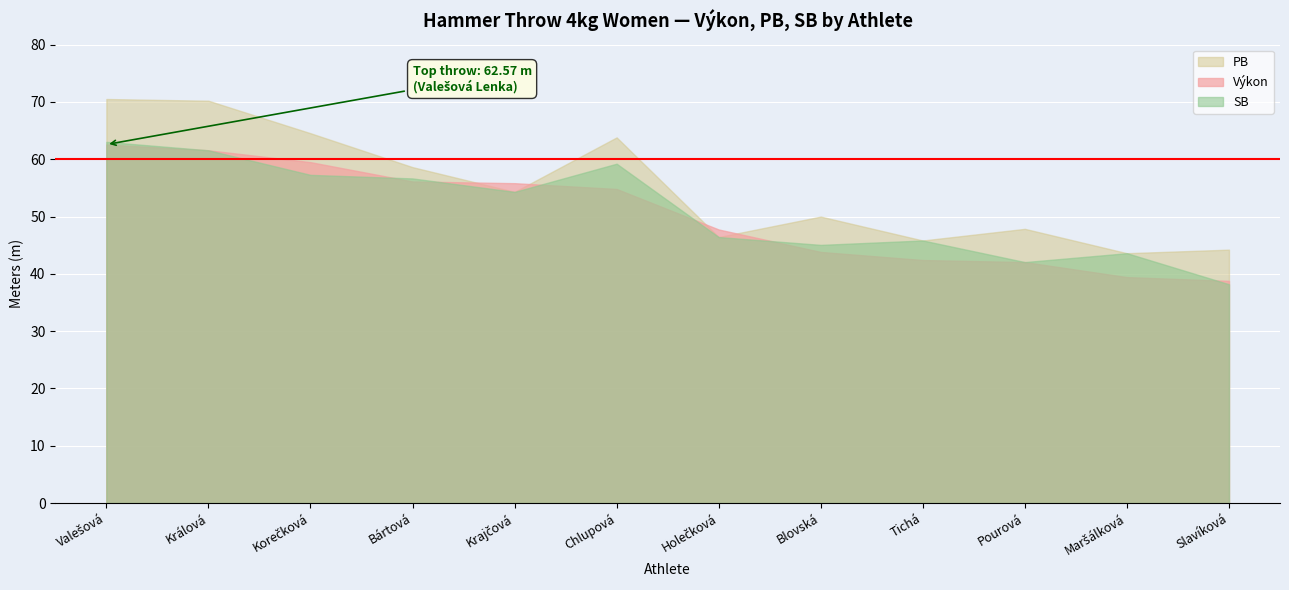

What is the approximate value of PB at Valešová?

70.5